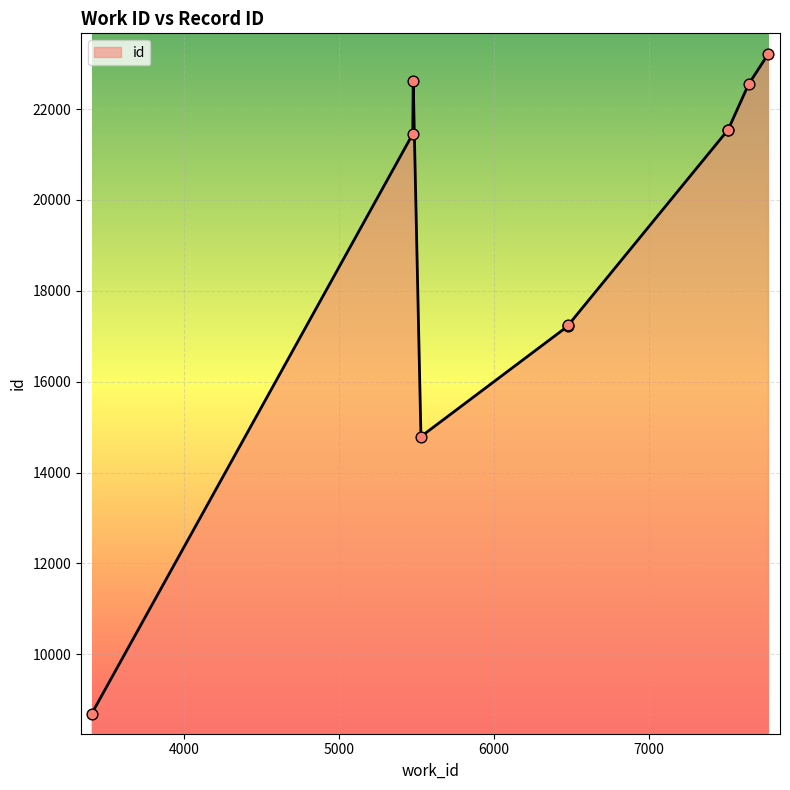

What is the difference between the maximum and minimum values?

14516